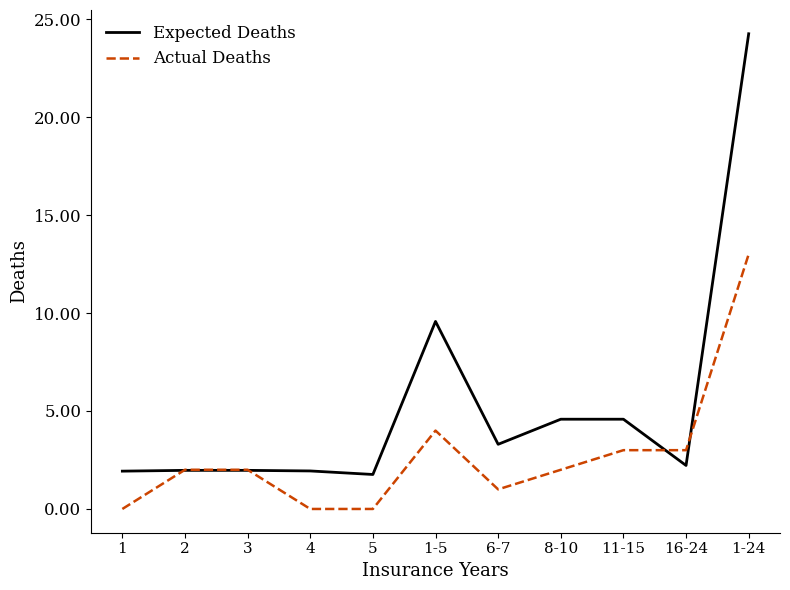

What is the difference between the maximum and minimum values in the Actual Deaths series?

13.0